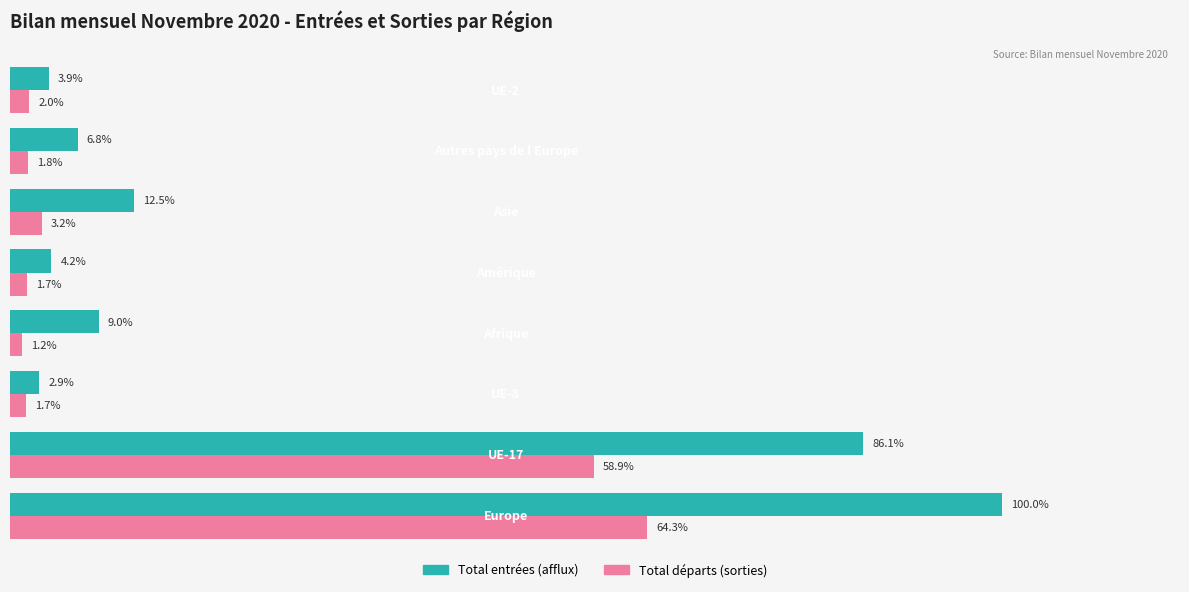

What are all the series names shown in the legend?

Total entrées (afflux), Total départs (sorties)